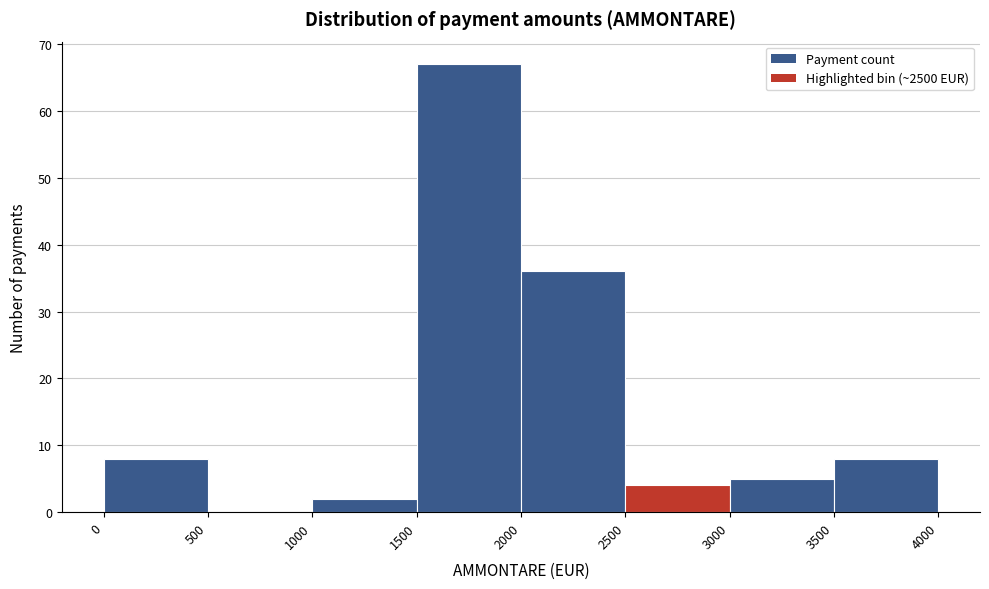

Reading left to right, transcribe this chart: for each bar, give the range it covers on the x-axis and its height. The values are not printed on the chart, so give them approximately, as read against the axis.

0 to 500: 8
500 to 1000: 0
1000 to 1500: 2
1500 to 2000: 67
2000 to 2500: 36
2500 to 3000: 4
3000 to 3500: 5
3500 to 4000: 8